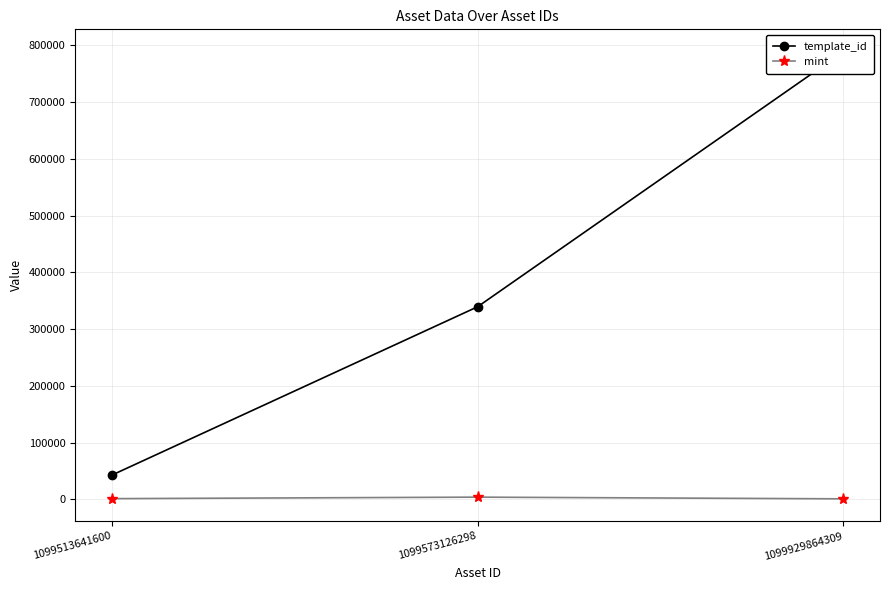

Rank the categories by mint value from highest to lowest.

1099573126298, 1099513641600, 1099929864309